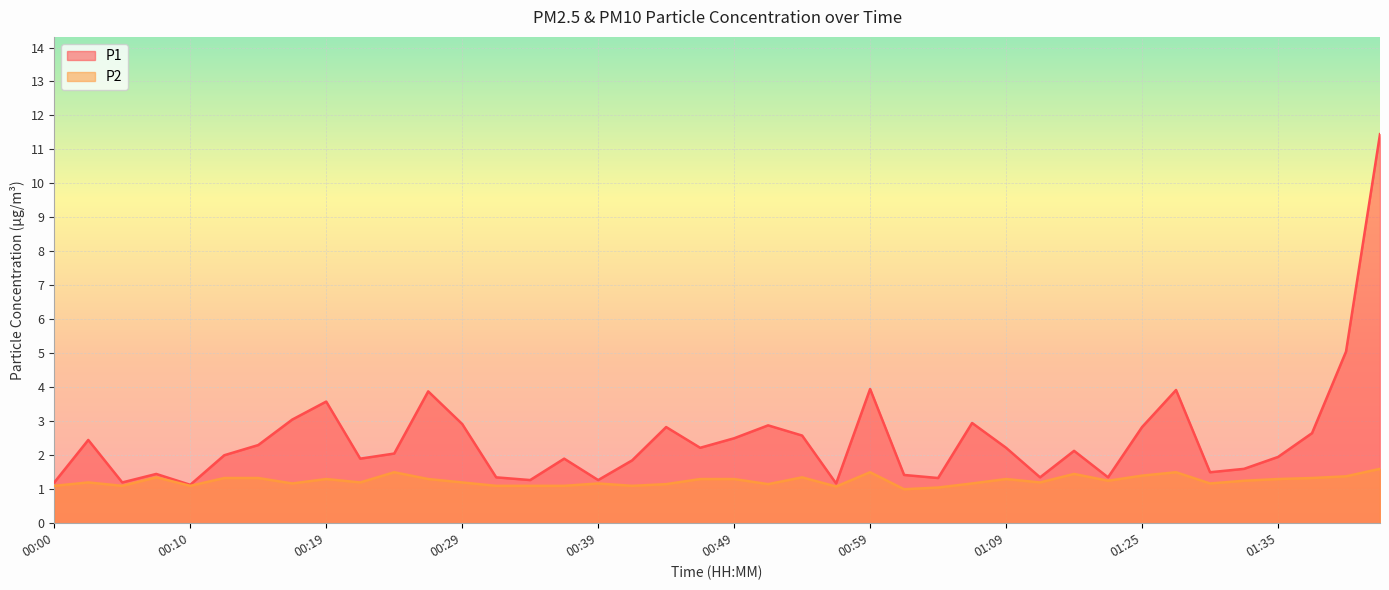

At 01:29, list the series in order from smallest to largest.

P2, P1